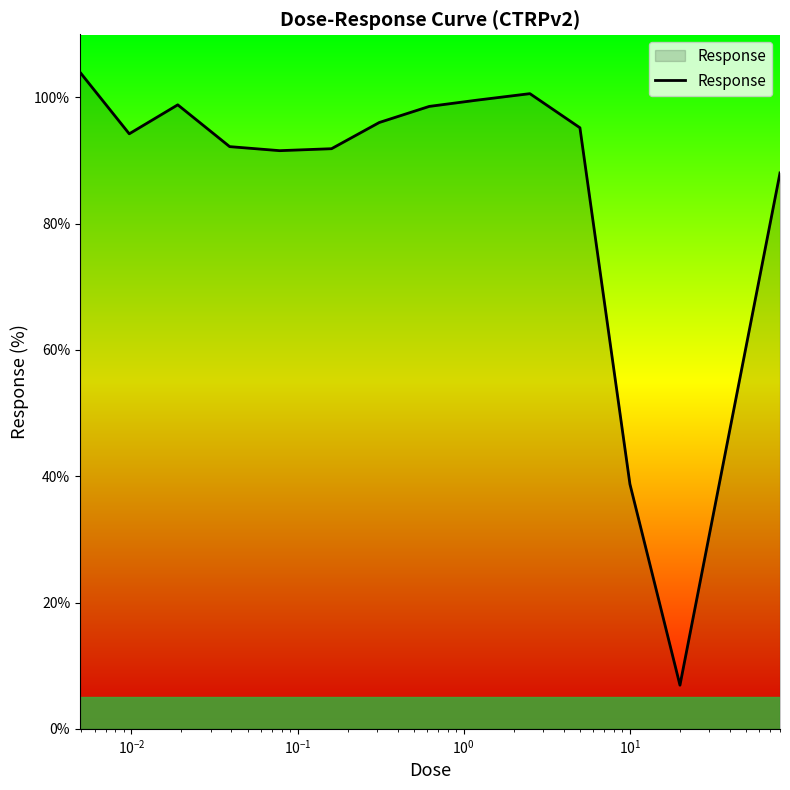

How many lines are shown in the chart?

1